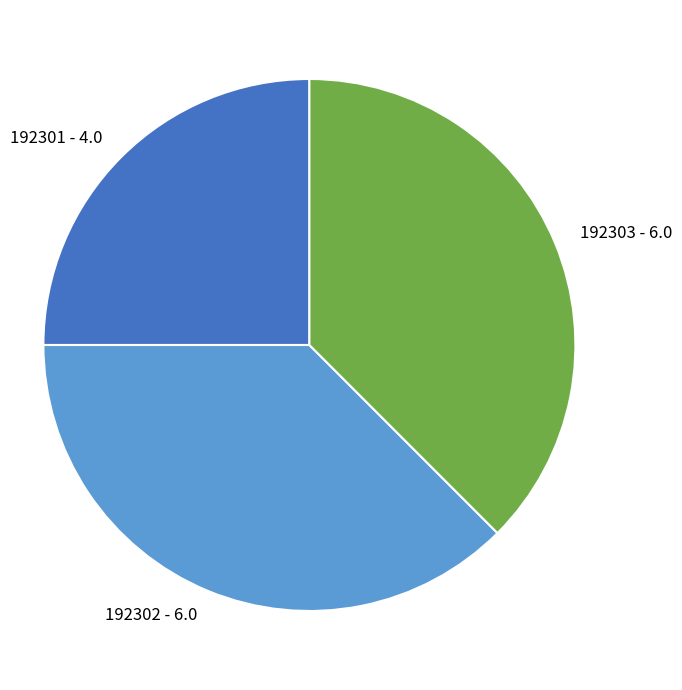

Does 192301 account for over 50% of the chart?

No